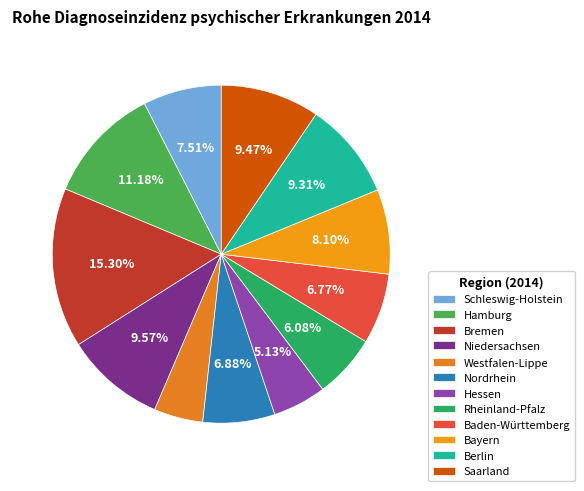

What is the largest slice in the pie chart?

Bremen